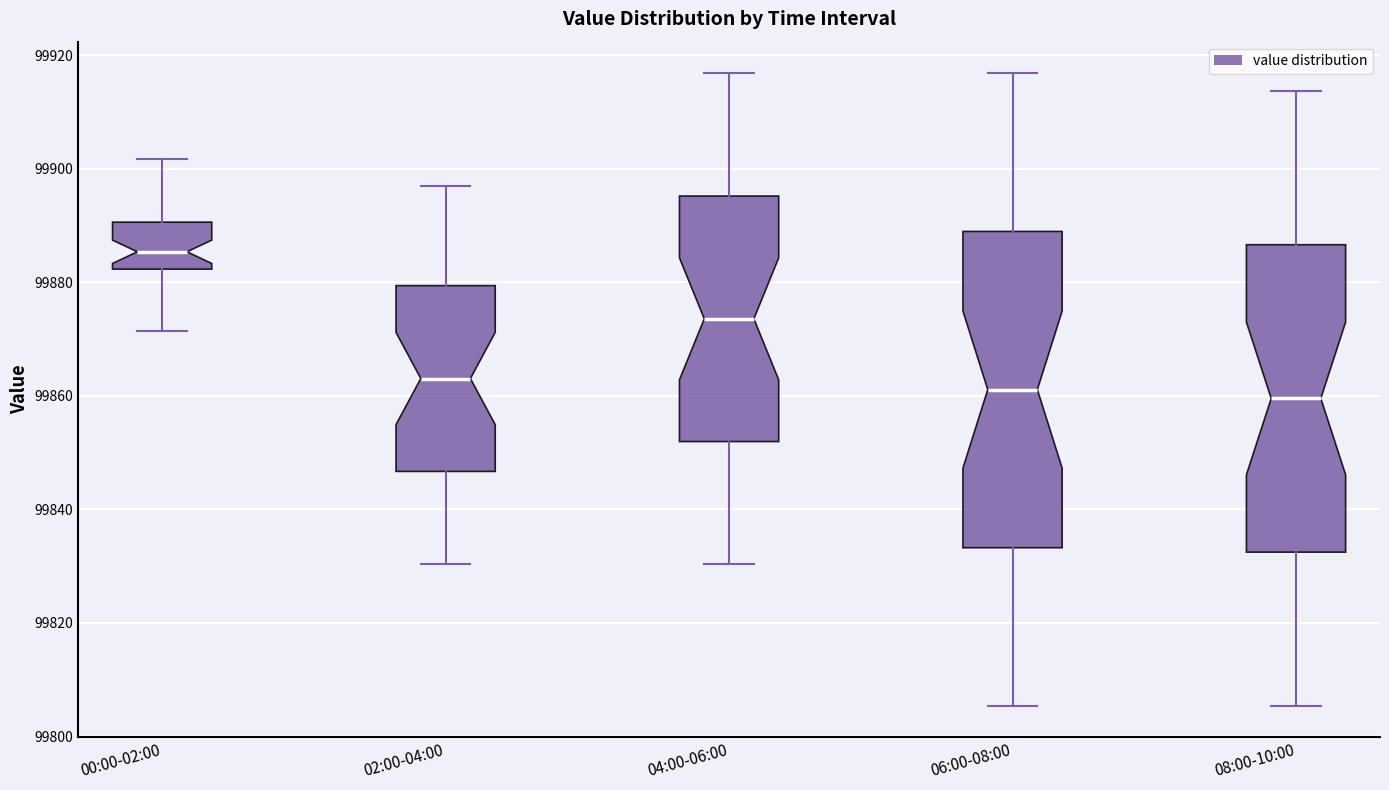

Where does the upper whisker of the box for 08:00-10:00 end on the y-axis? The values are not printed on the chart, so give them approximately, as read against the axis.

99914